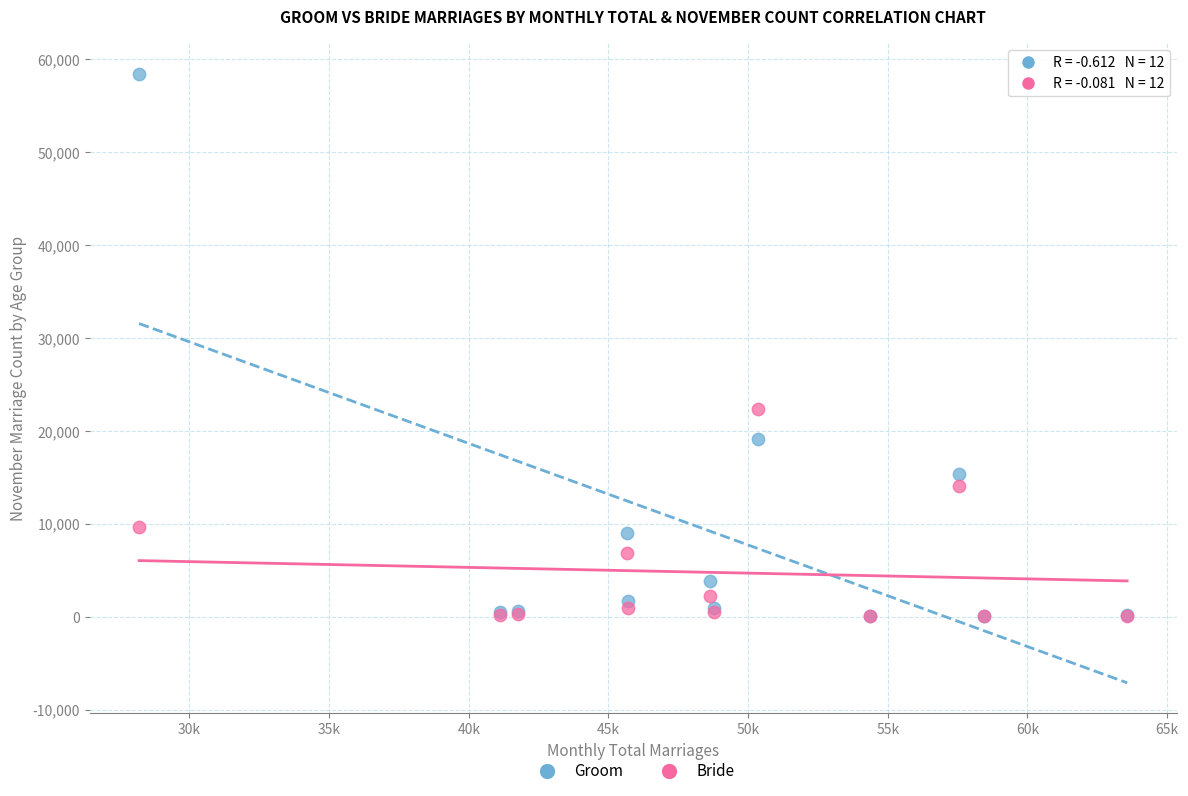

What are all the series names shown in the legend?

Groom, Bride